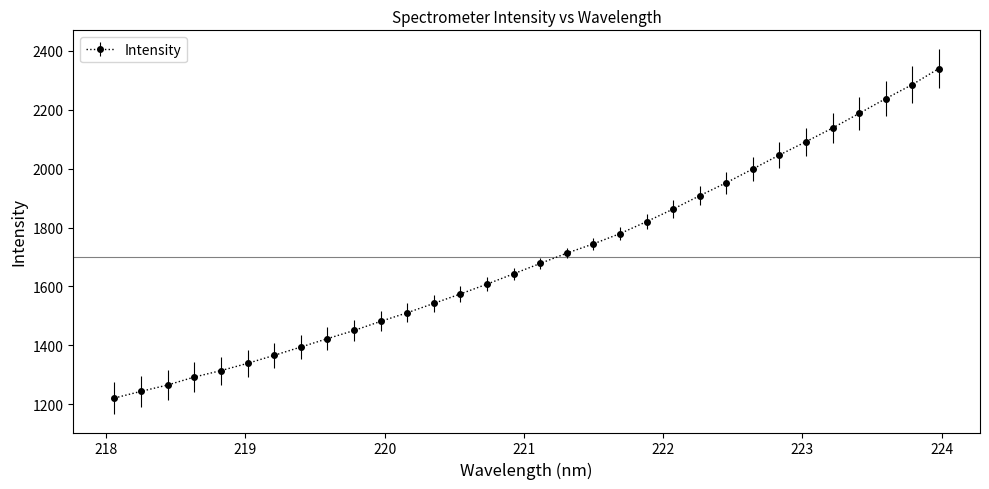

What is the value of the 15th point from the left?

1607.7